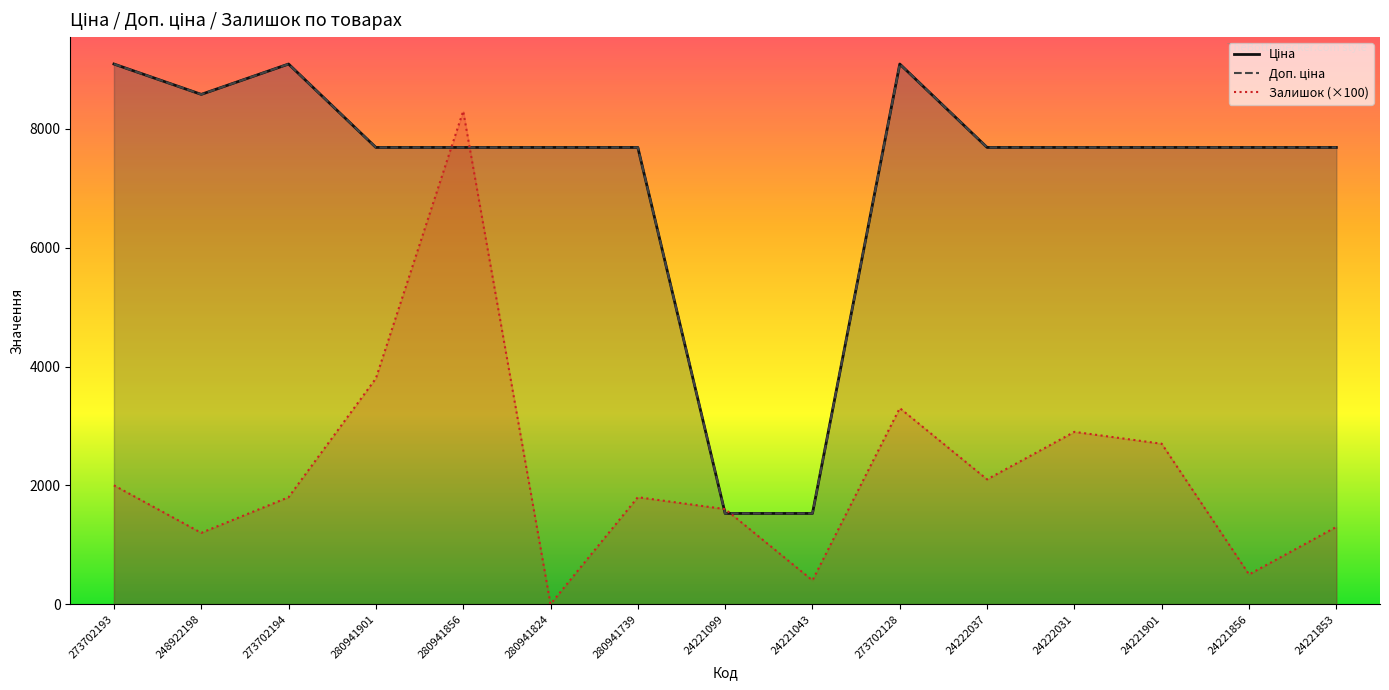

What is the maximum value shown in the chart?

9092.0